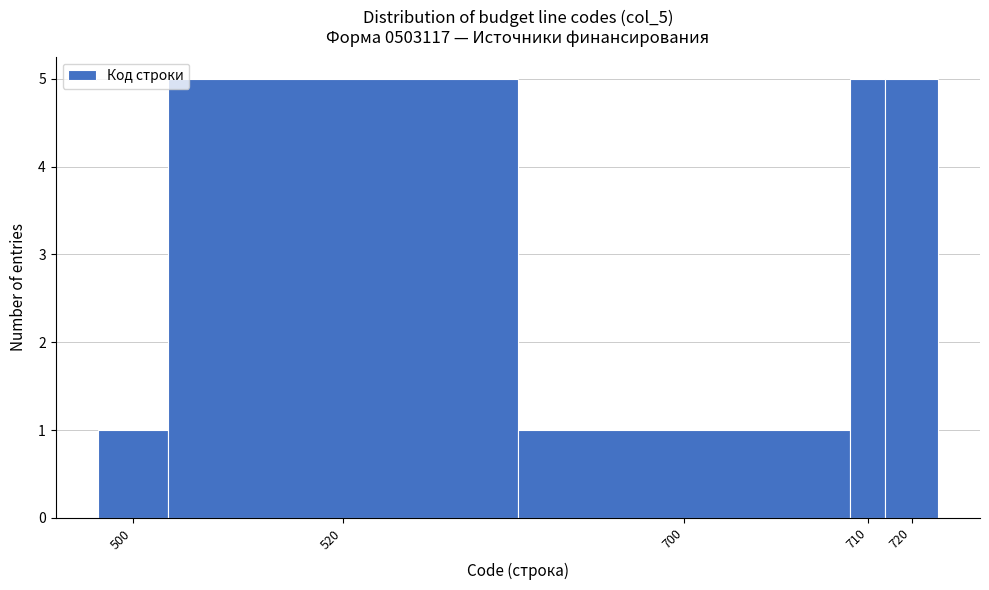

Reading left to right, what are all the values shown in this chart?

500=1	520=5	700=1	710=5	720=5